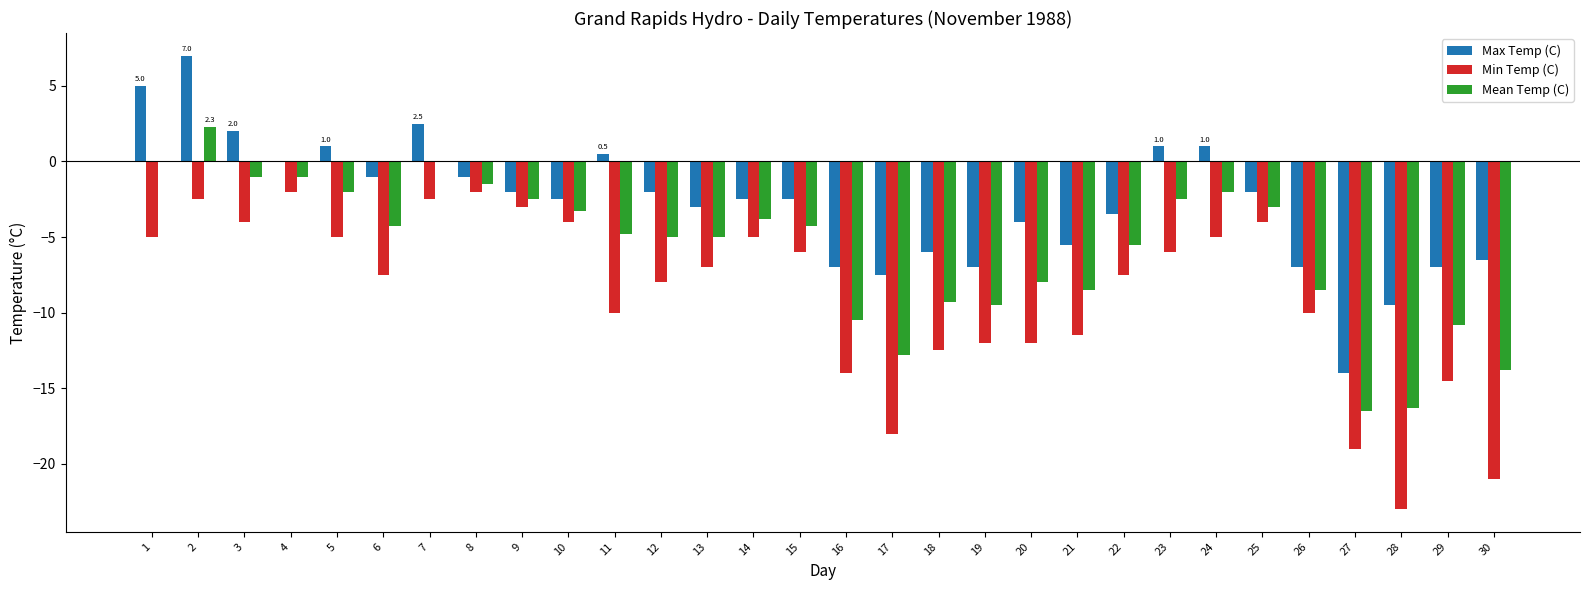

The Max Temp (C) series shows -7.5 at 17. True or false?

True